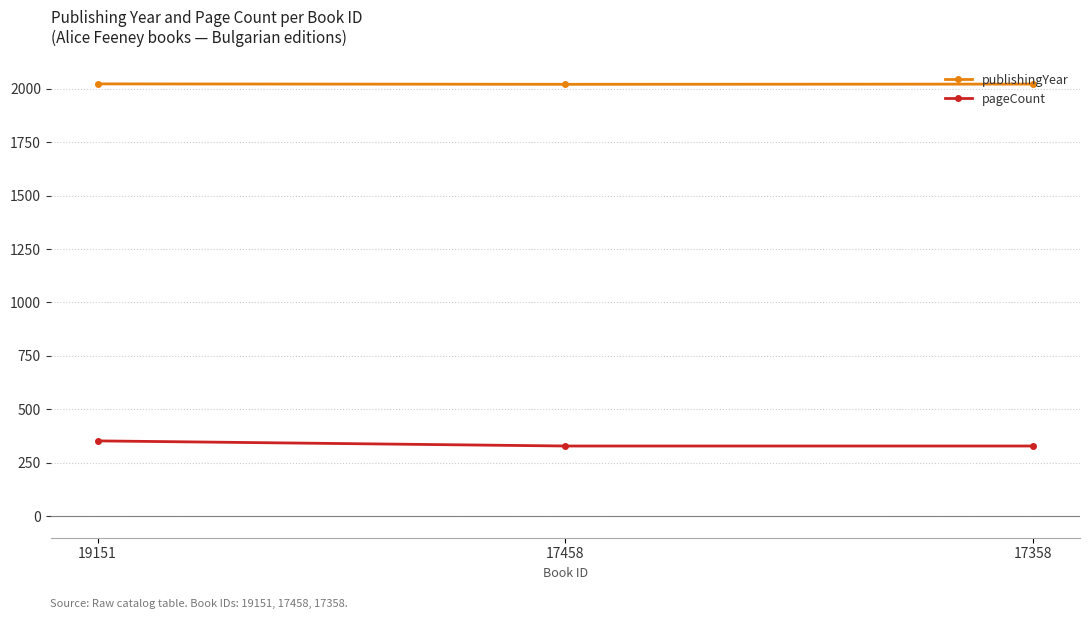

What is the spread (max minus min) of values at 17458?

1693